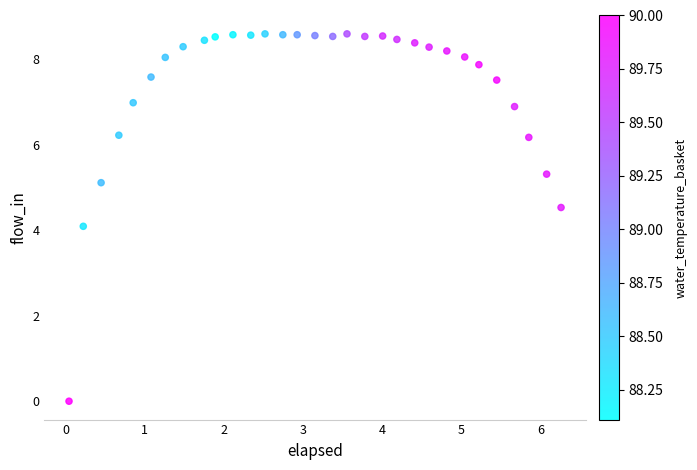

What is the range of X values (max minus min)?

6.2